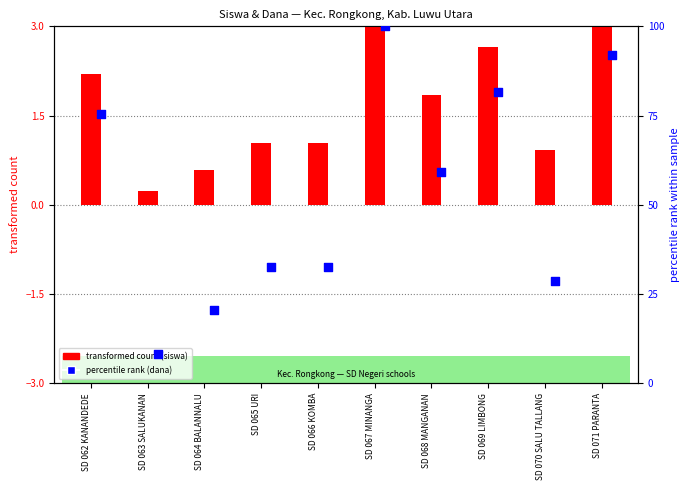

Which series has the largest Y range (max minus min)?

percentile rank (dana)